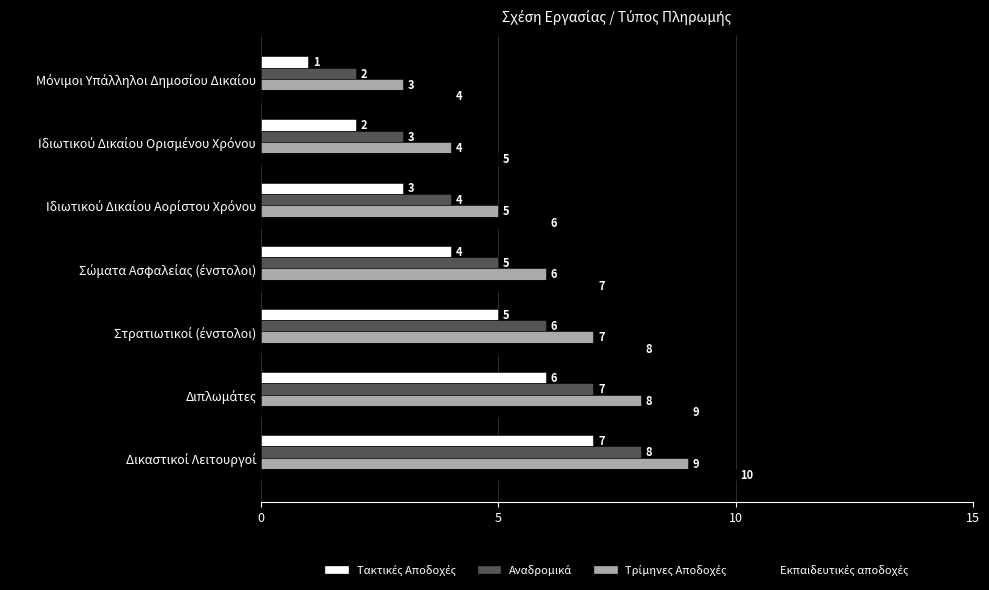

What is the greatest value displayed?

10